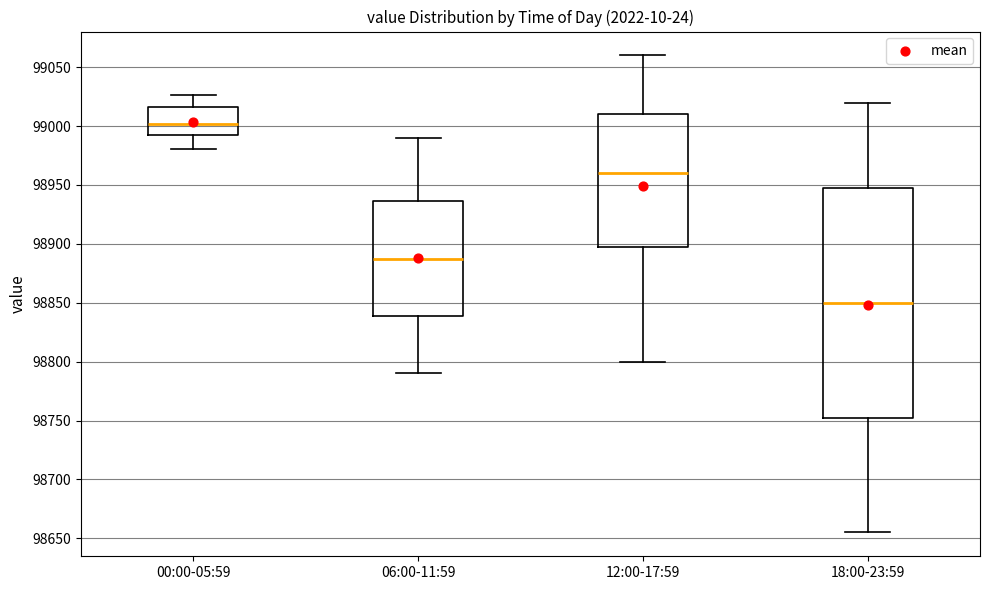

Reading left to right, transcribe this box plot: for each box, give where its median line is, the range the box spans, and where its two whiskers end, as read against the y-axis. The values are not printed on the chart, so give them approximately, as read against the axis.

00:00-05:59: median 99000, box 98990 to 99015, whiskers 98980 to 99025
06:00-11:59: median 98890, box 98840 to 98935, whiskers 98790 to 98990
12:00-17:59: median 98960, box 98900 to 99010, whiskers 98800 to 99060
18:00-23:59: median 98850, box 98755 to 98950, whiskers 98655 to 99020